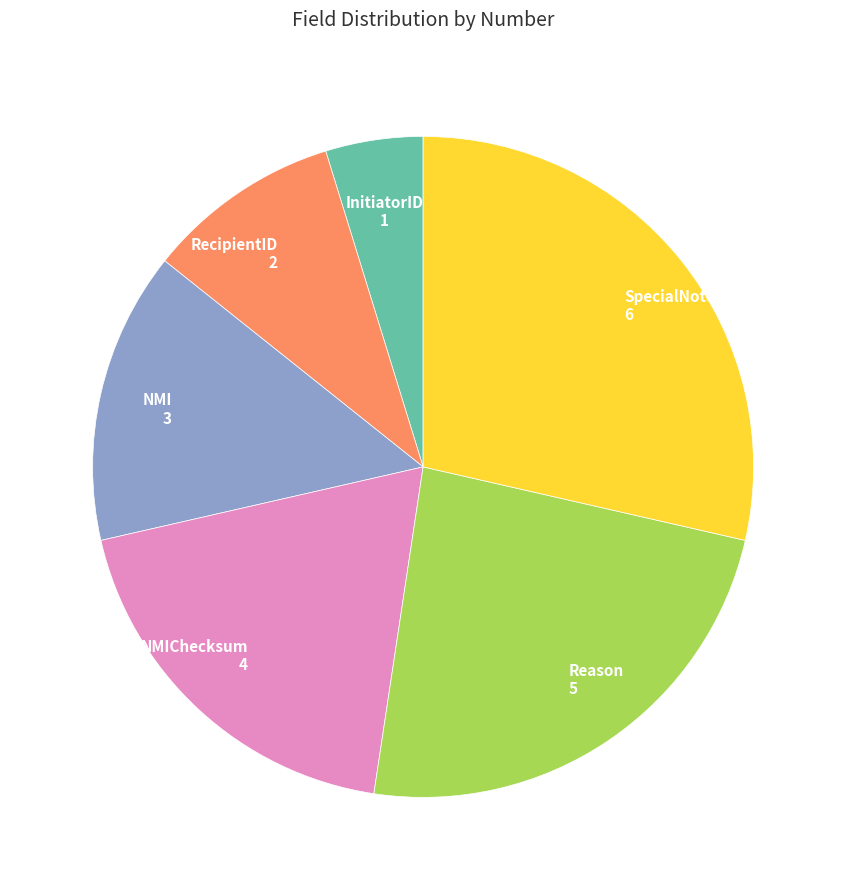

Does any single category account for the majority?

No